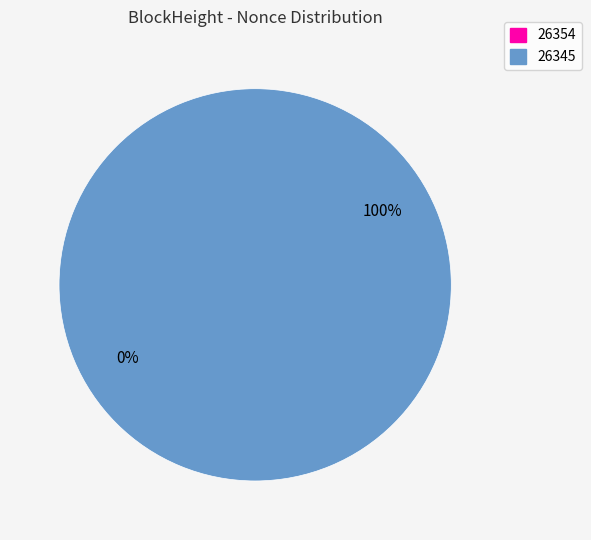

Count the number of slices in the pie.

2